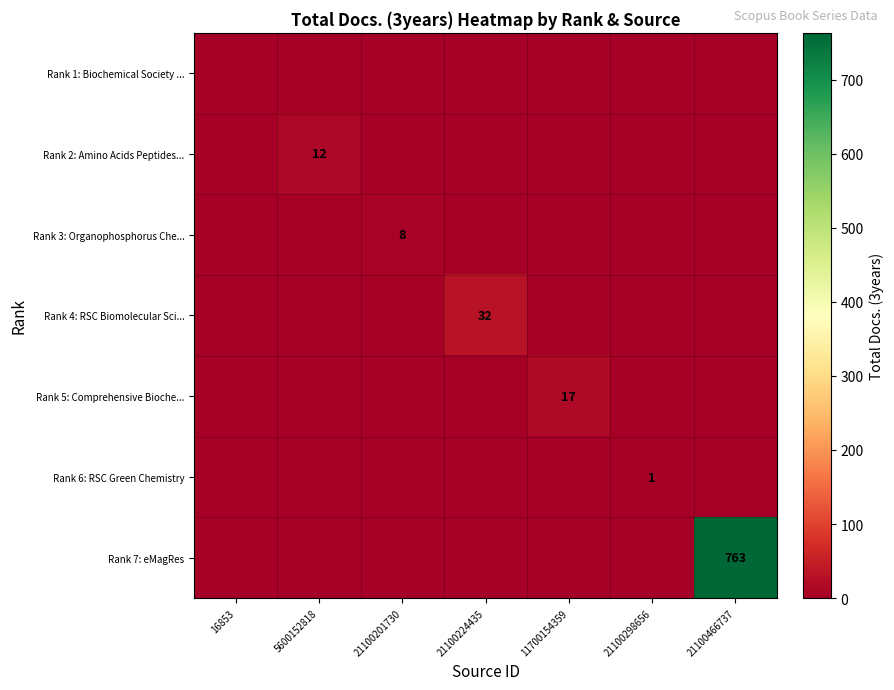

The Rank 7: eMagRes series shows 385 at 21100466737. True or false?

False